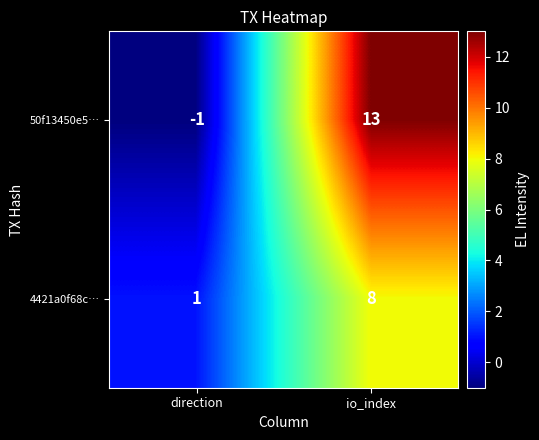

The 50f13450e5… series shows 13 at io_index. True or false?

True